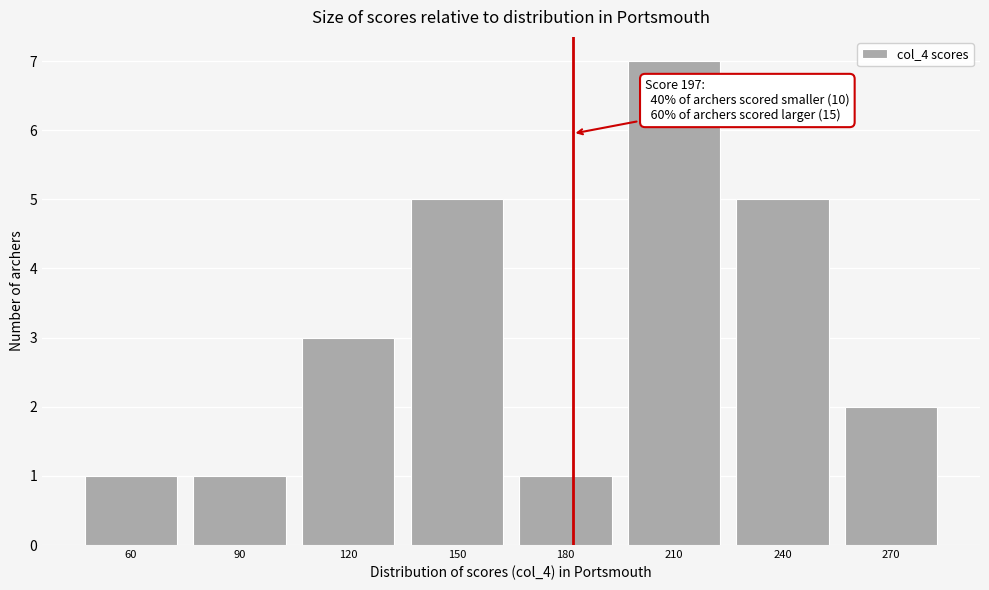

Reading left to right, list all the values displayed in this chart.

1	1	3	5	1	7	5	2